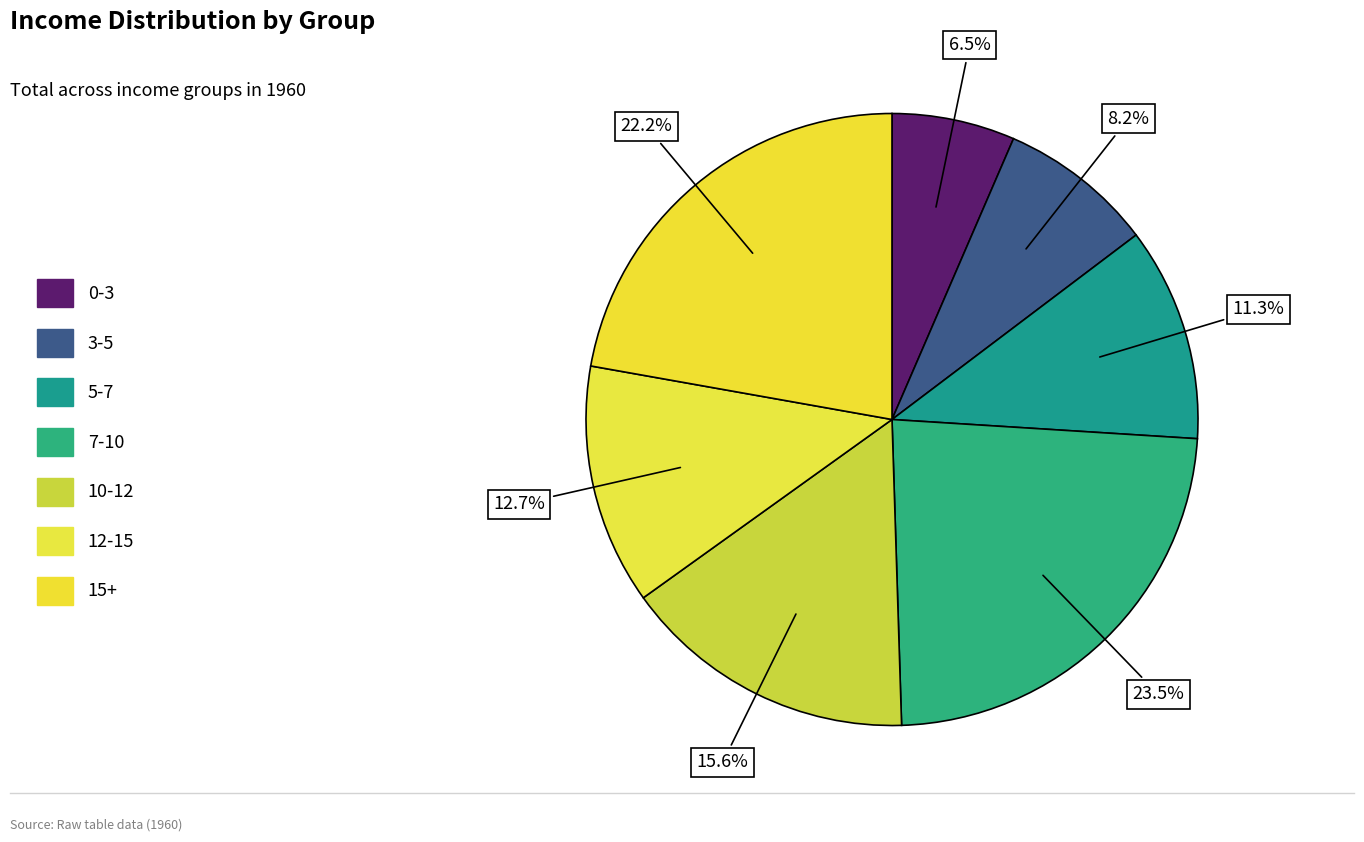

To the nearest percent, what is the average slice percentage?

14%